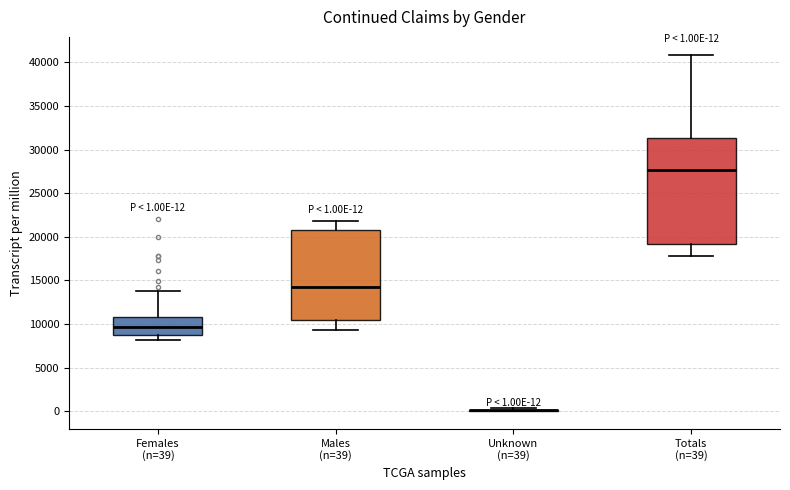

Which box is the tallest, from its lower edge to its upper edge?

Totals (n=39)